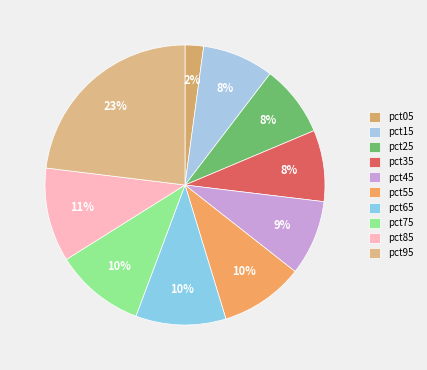

What is the smallest slice in the pie chart?

pct05